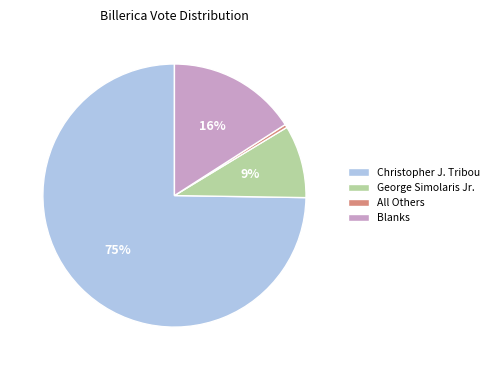

Which slice is the largest?

Christopher J. Tribou